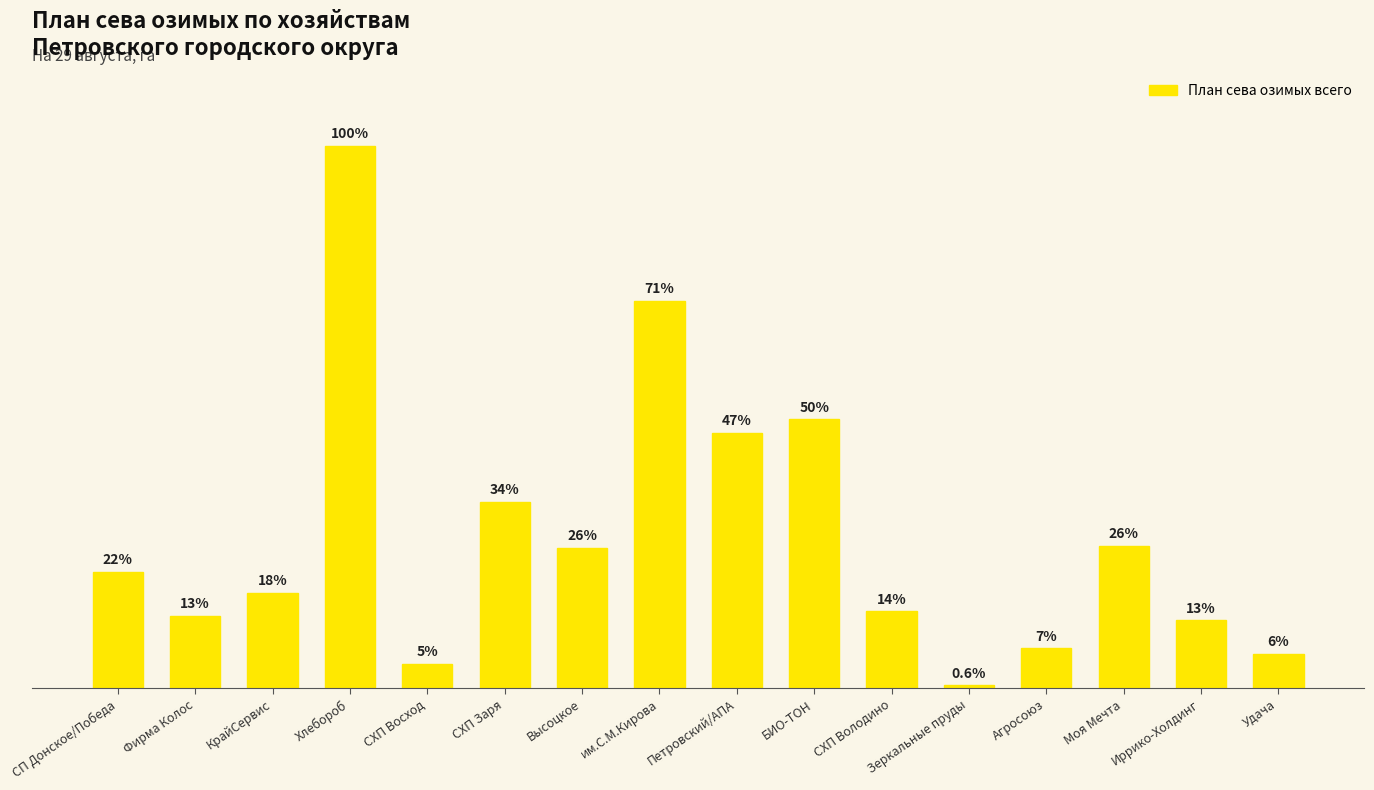

Which has a higher value, Высоцкое or Петровский/АПА?

Петровский/АПА